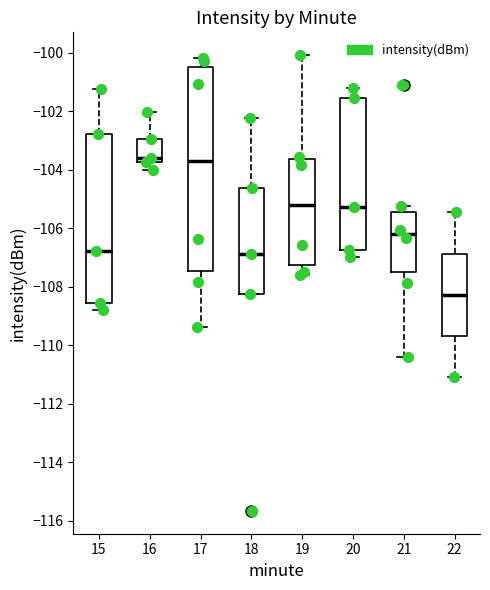

Comparing the boxes themselves (not the whiskers), which one is the tallest?

17